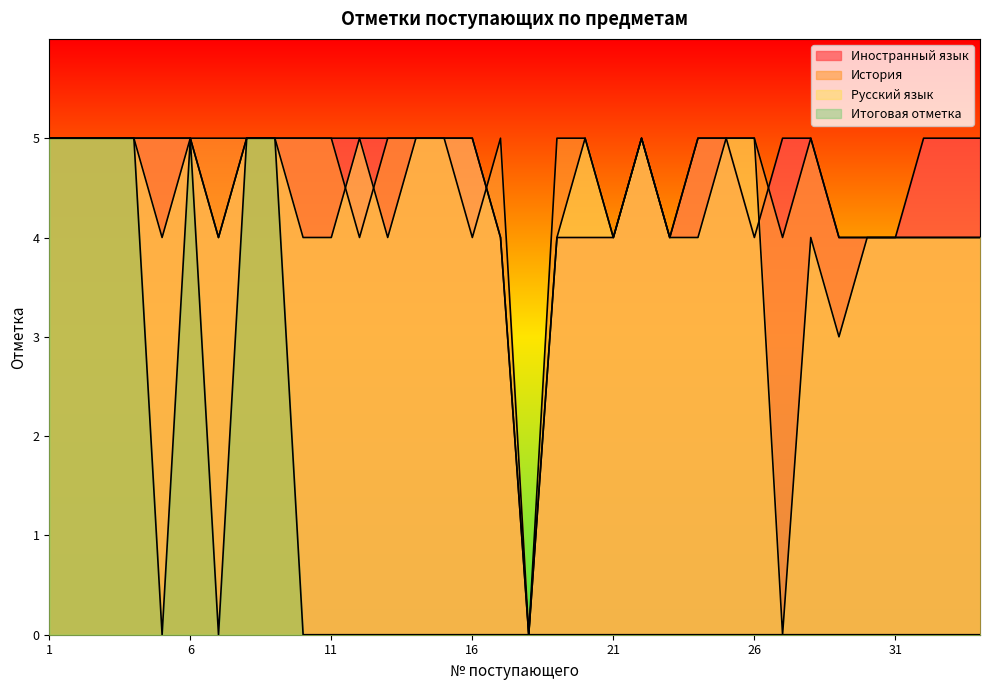

Which label corresponds to the largest value in the chart?

1